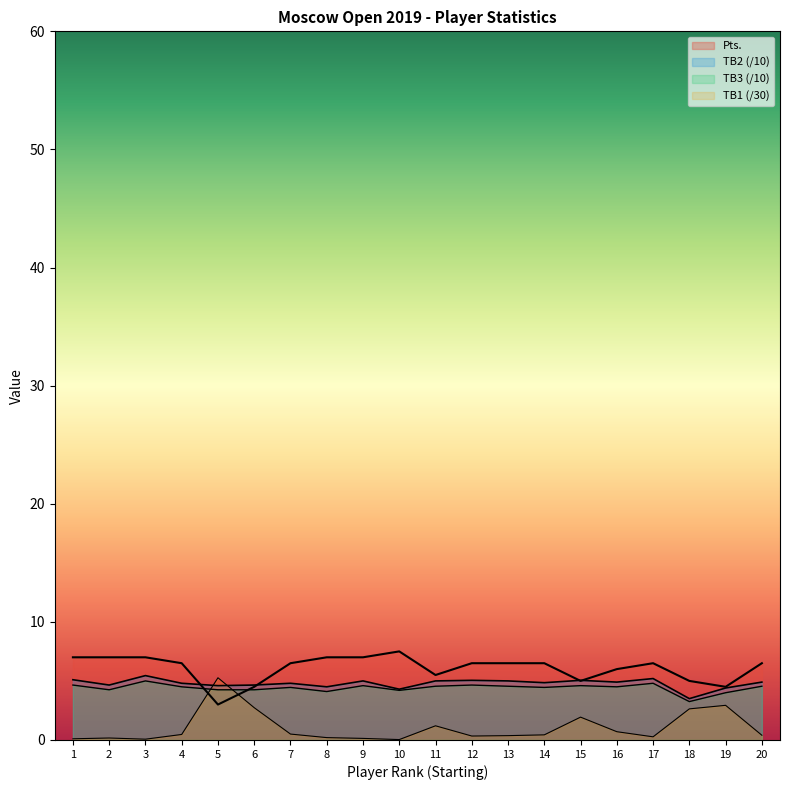

What is the difference between the second highest and minimum values in the TB1 series?

2.9